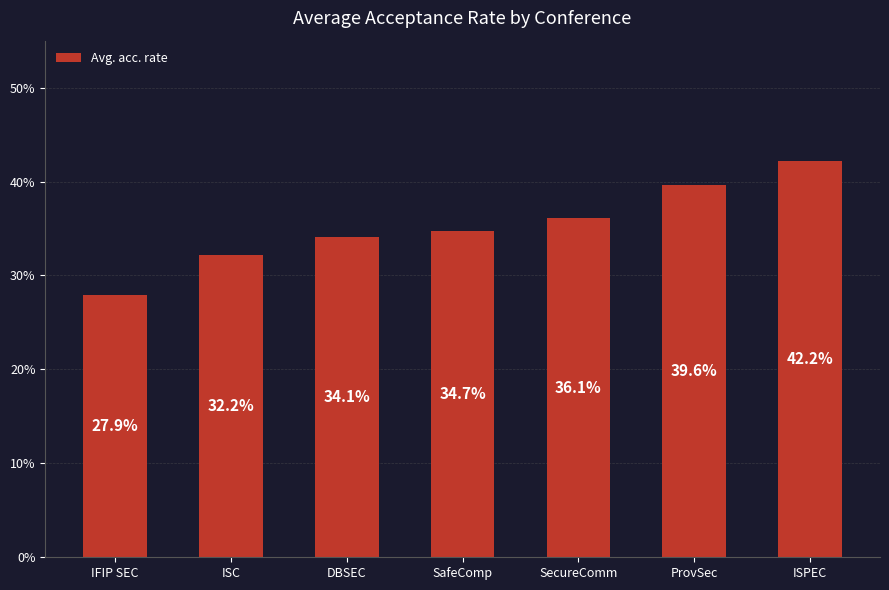

What is the minimum value shown in the chart?

27.9